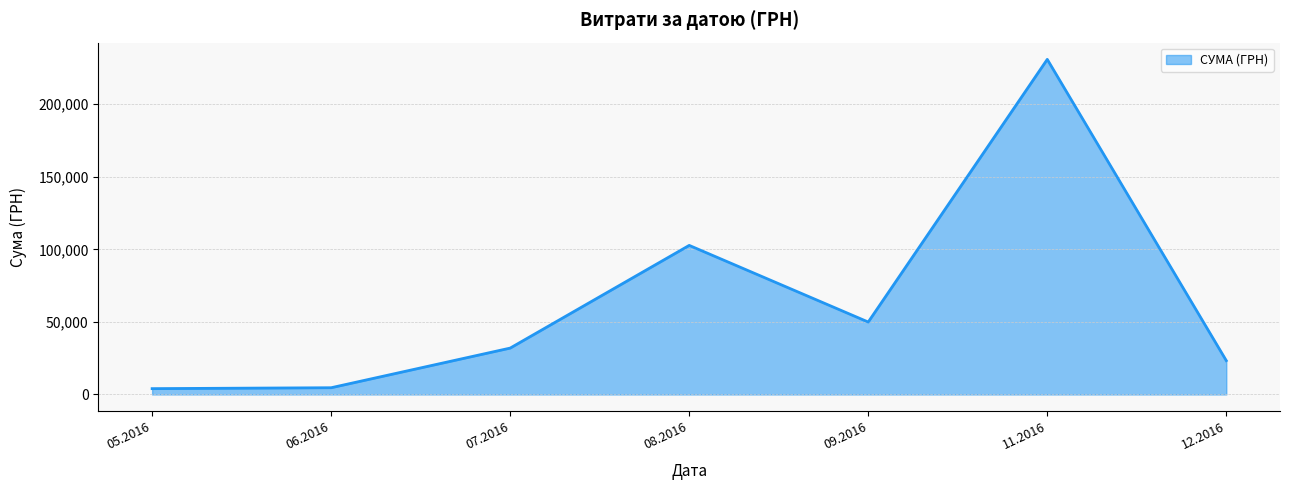

The value at 09.2016 is 49895.2. True or false?

True